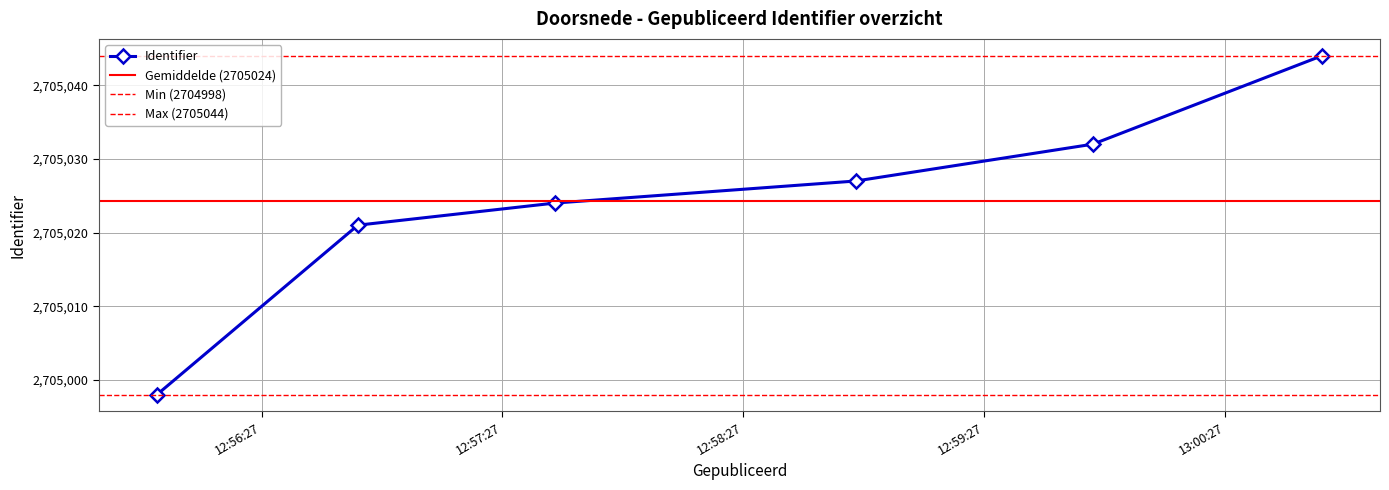

What is the value of the Identifier point at the 1st from the left?

2704998